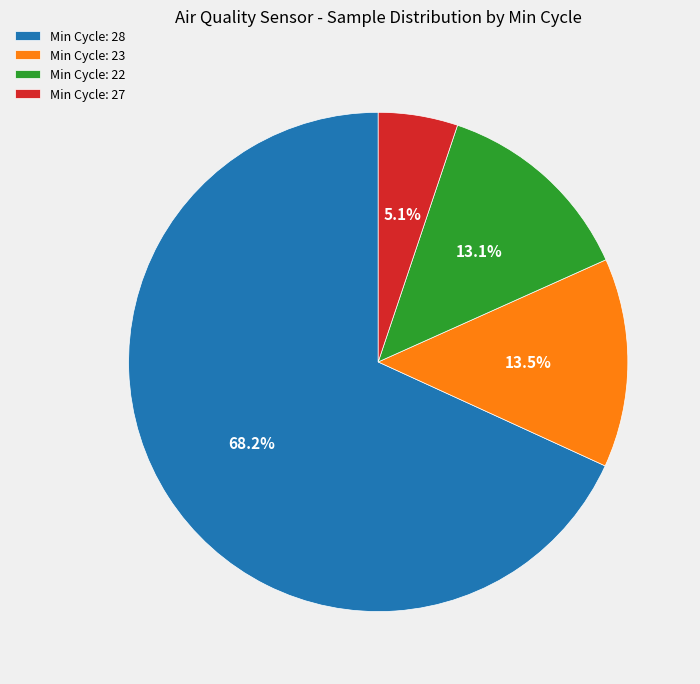

To the nearest percent, what is the difference between the largest and smallest slice percentages?

63%